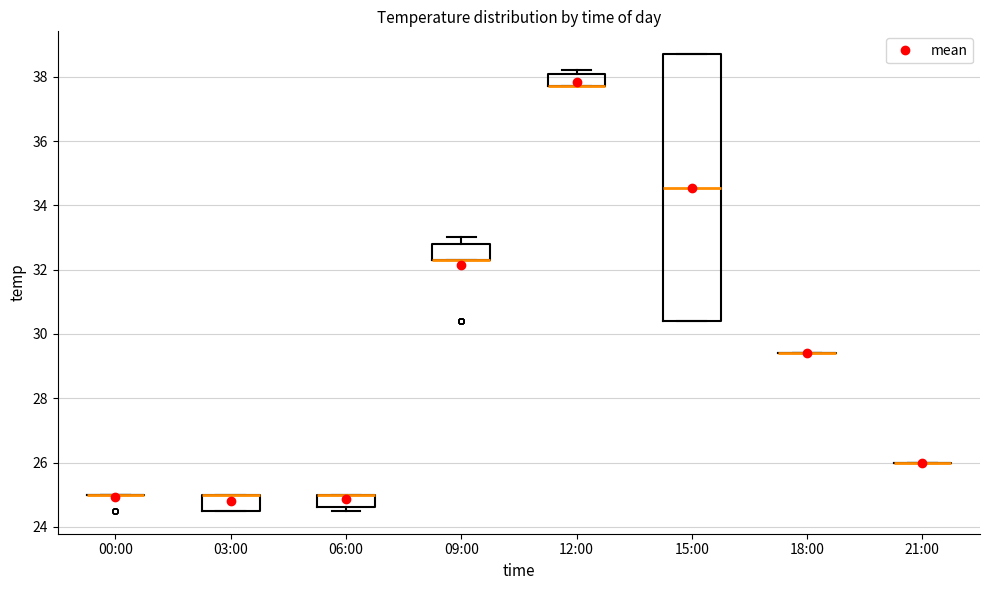

Reading left to right, transcribe this box plot: for each box, give where its median line is, the range the box spans, and where its two whiskers end, as read against the y-axis. The values are not printed on the chart, so give them approximately, as read against the axis.

00:00: box collapsed to a line at 25.0, whiskers 25.0 to 25.0
03:00: median 25.0 (drawn on the box's upper edge), box 24.6 to 25.0, whiskers 24.6 to 25.0
06:00: median 25.0 (drawn on the box's upper edge), box 24.6 to 25.0, whiskers 24.6 (just below the box's lower edge) to 25.0
09:00: median 32.4 (drawn on the box's lower edge), box 32.4 to 32.8, whiskers 32.4 to 33.0
12:00: median 37.8 (drawn on the box's lower edge), box 37.8 to 38.0, whiskers 37.8 to 38.2
15:00: median 34.6, box 30.4 to 38.8, whiskers 30.4 to 38.8
18:00: box collapsed to a line at 29.4, whiskers 29.4 to 29.4
21:00: box collapsed to a line at 26.0, whiskers 26.0 to 26.0